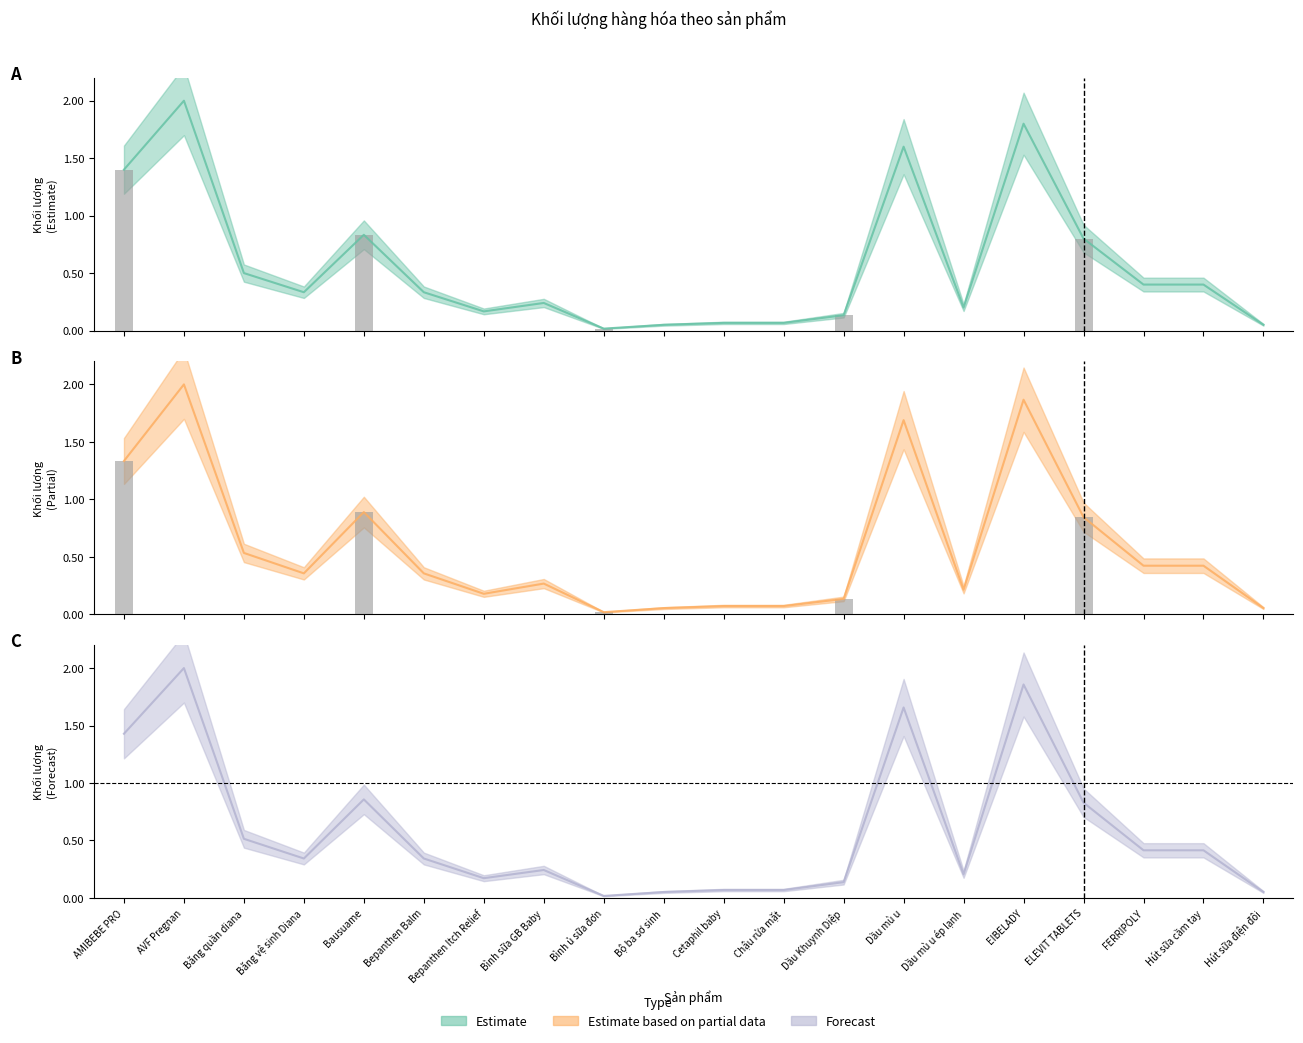

Reading left to right, extract all data points from this chart.

Estimate: 1.4	2.0	0.5	0.3	0.8	0.3	0.2	0.2	0.0	0.1	0.1	0.1	0.1	1.6	0.2	1.8	0.8	0.4	0.4	0.1
Estimate based on partial data: 1.3	2.0	0.5	0.4	0.9	0.4	0.2	0.3	0.0	0.1	0.1	0.1	0.1	1.7	0.2	1.9	0.8	0.4	0.4	0.1
Forecast: 1.4	2.0	0.5	0.3	0.9	0.3	0.2	0.2	0.0	0.1	0.1	0.1	0.1	1.7	0.2	1.9	0.8	0.4	0.4	0.1